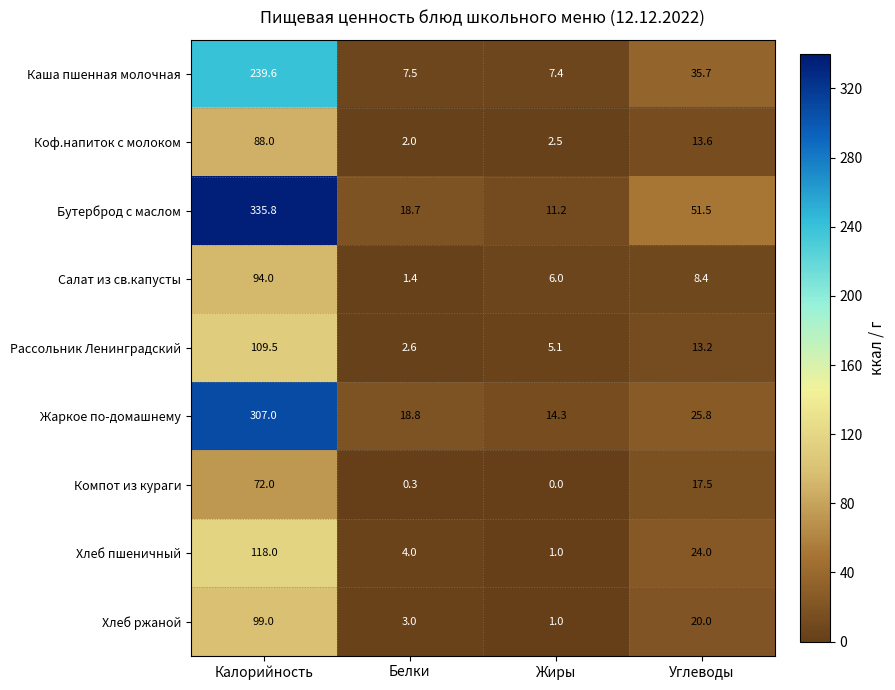

Which series has the largest total across all categories?

Бутерброд с маслом